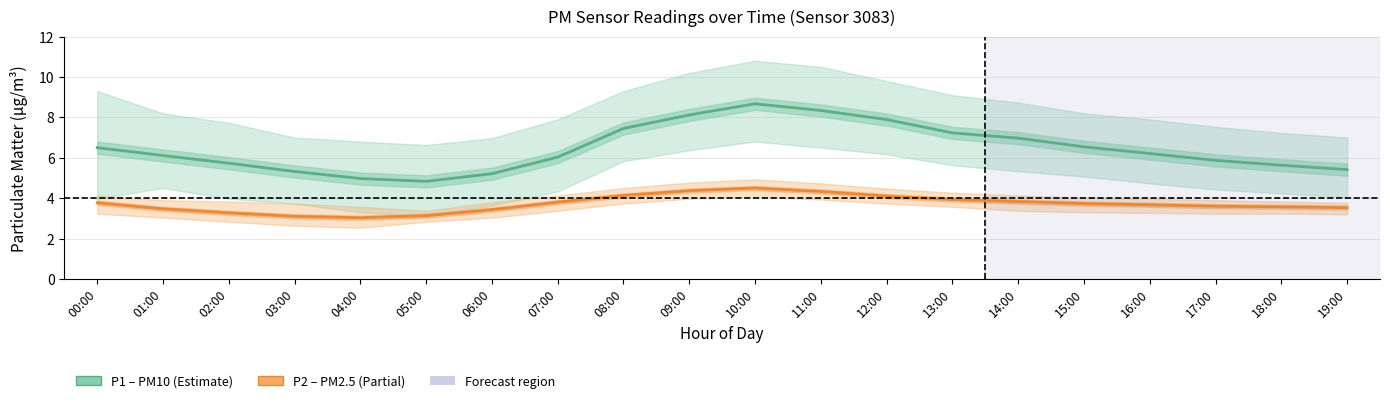

What is the sum of the P1 (PM10) values at 06:00 and 10:00?

13.9